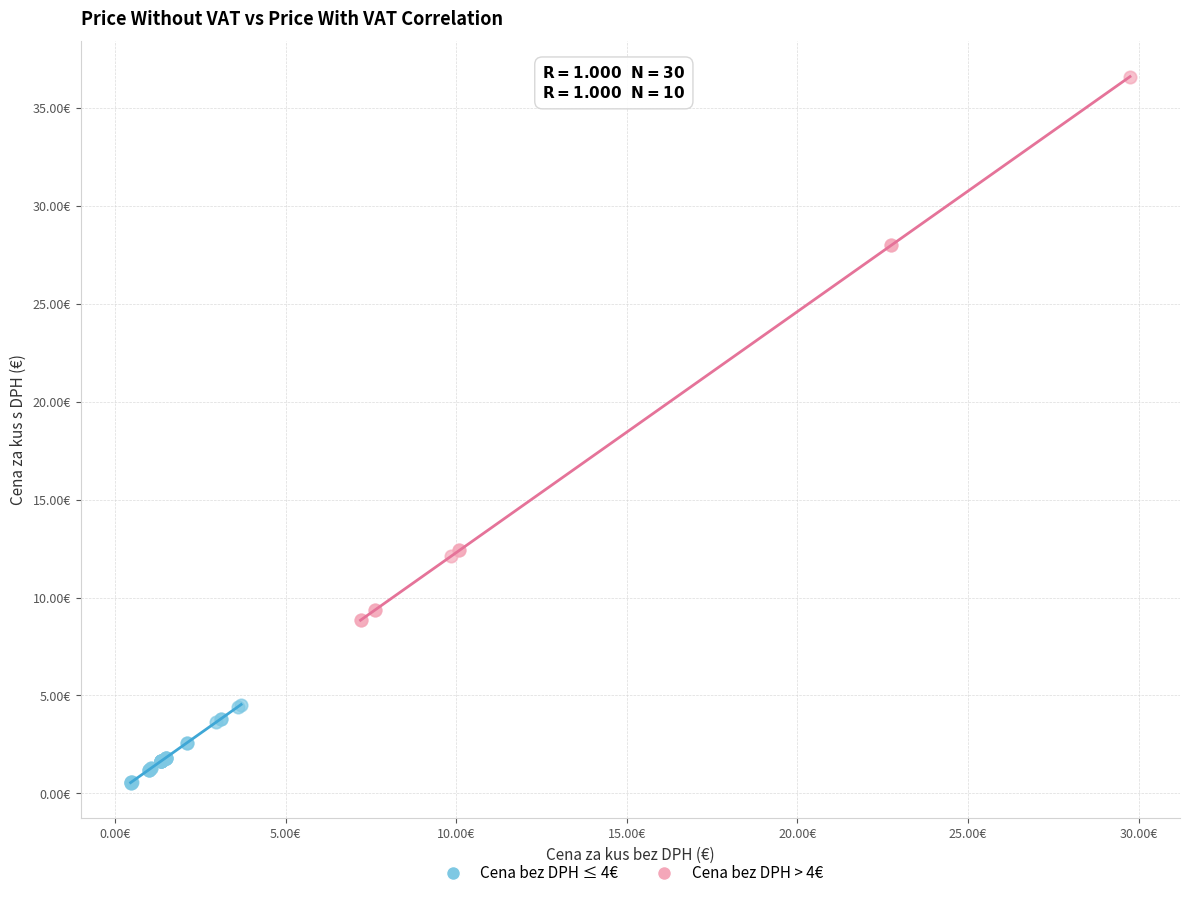

Which series has the widest spread of Y values?

Cena bez DPH > 4€